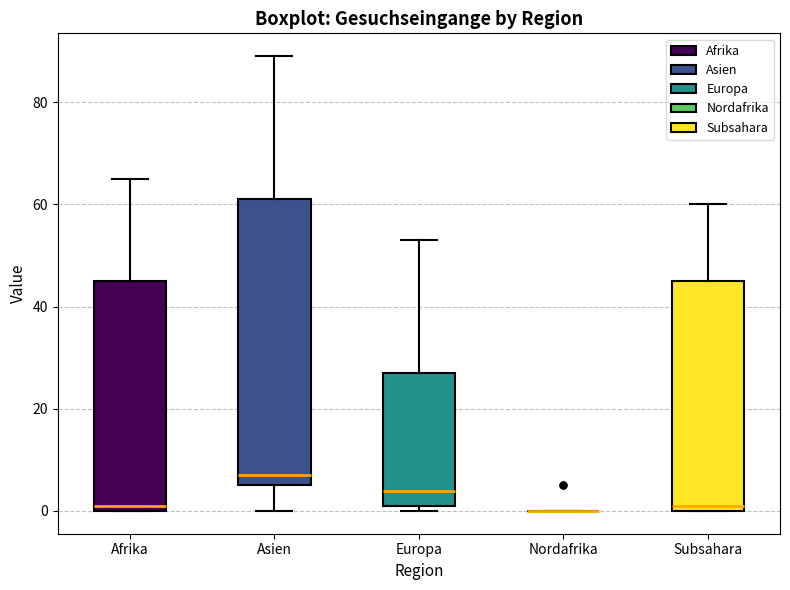

Comparing the boxes themselves (not the whiskers), which one is the tallest?

Asien